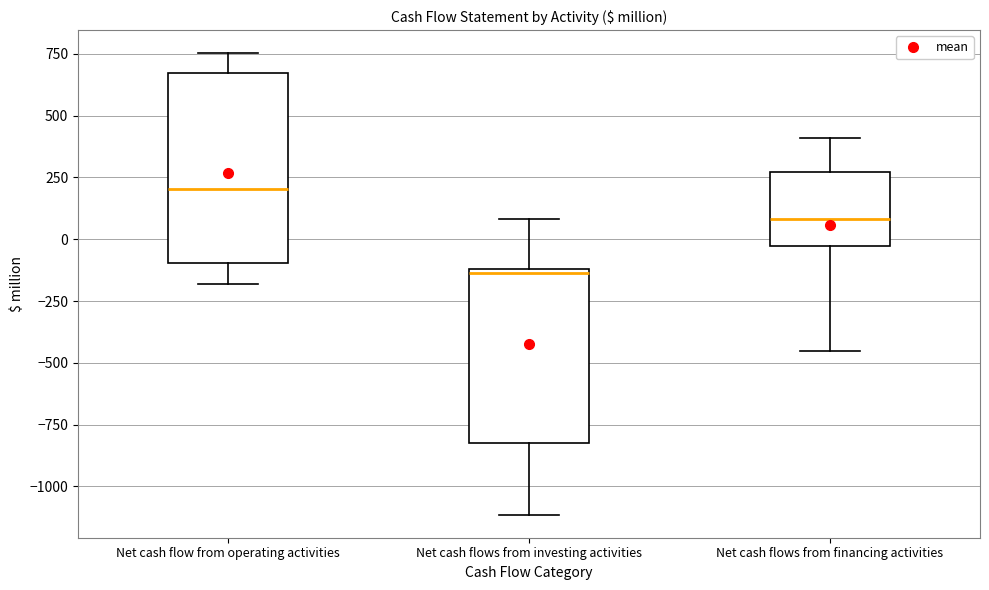

Reading left to right, read every box against the y-axis: the position of its median line, the range the box covers, and the ends of its whiskers. The values are not printed on the chart, so give them approximately, as read against the axis.

Net cash flow from operating activities: median 200, box -100 to 650, whiskers -200 to 750
Net cash flows from investing activities: median -150, box -850 to -100, whiskers -1100 to 100
Net cash flows from financing activities: median 100, box -50 to 250, whiskers -450 to 400